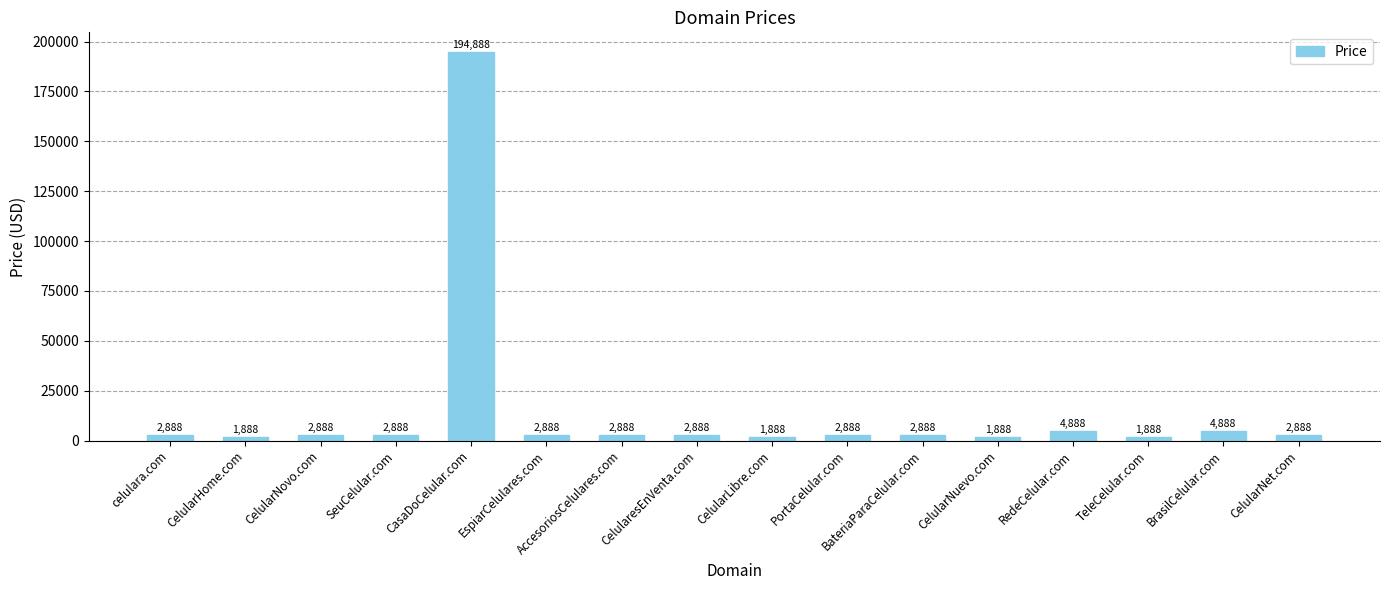

How many data points does each series have?

16